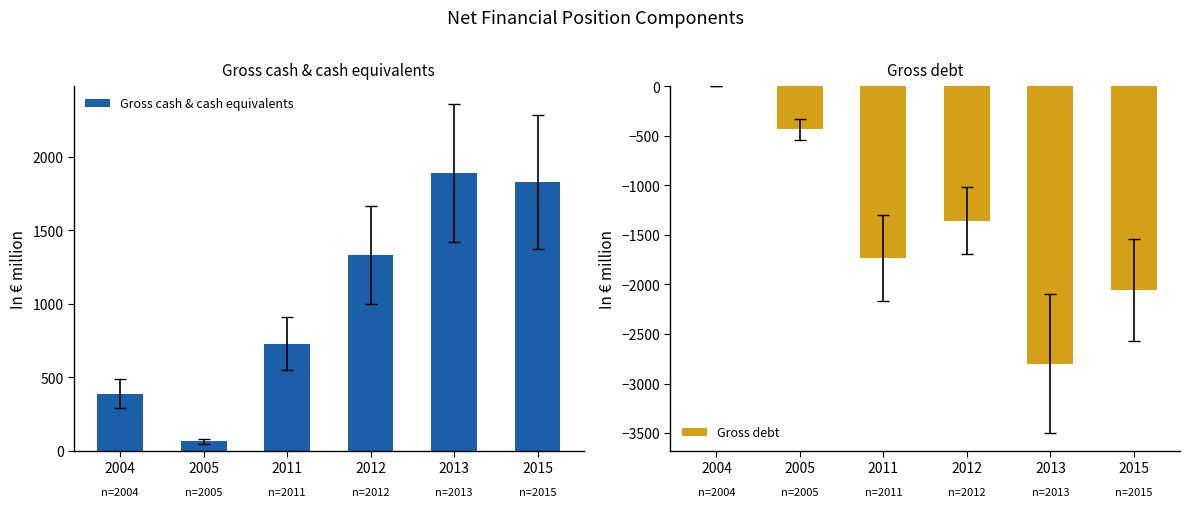

How many bars are there in each group?

2